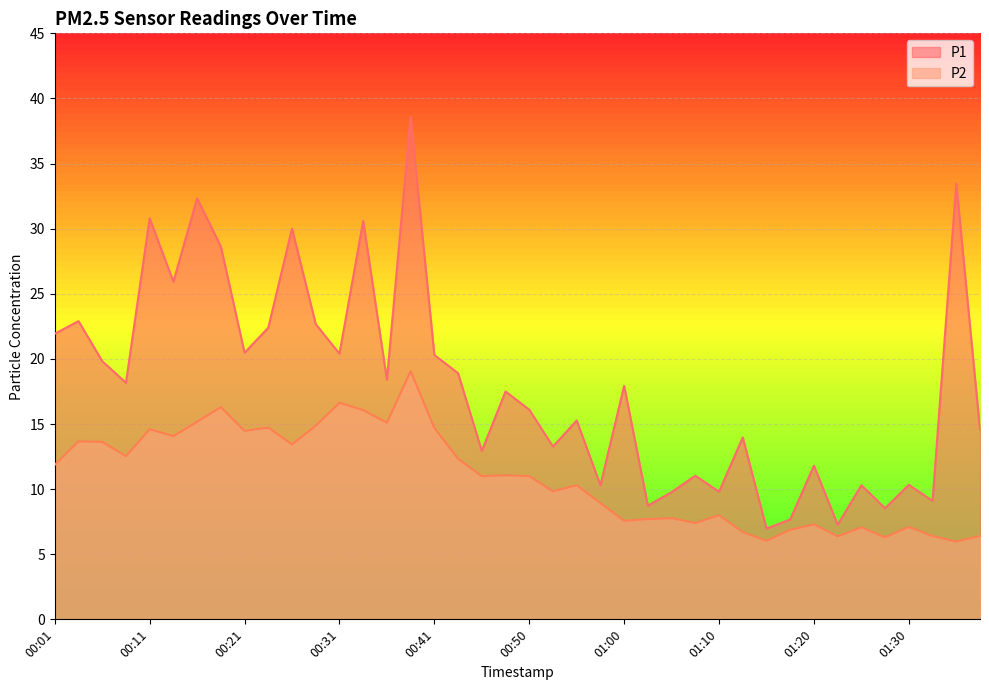

Is the value of P1 at 00:43 greater than the value of P2 at 00:19?

Yes